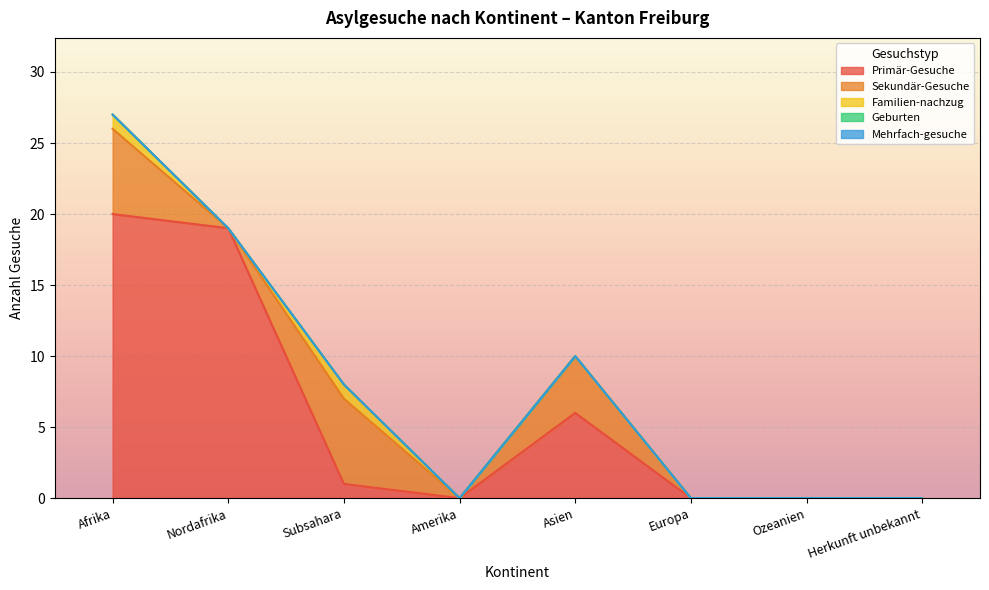

What is the value of the Primär-Gesuche point at the 5th from the left?

6